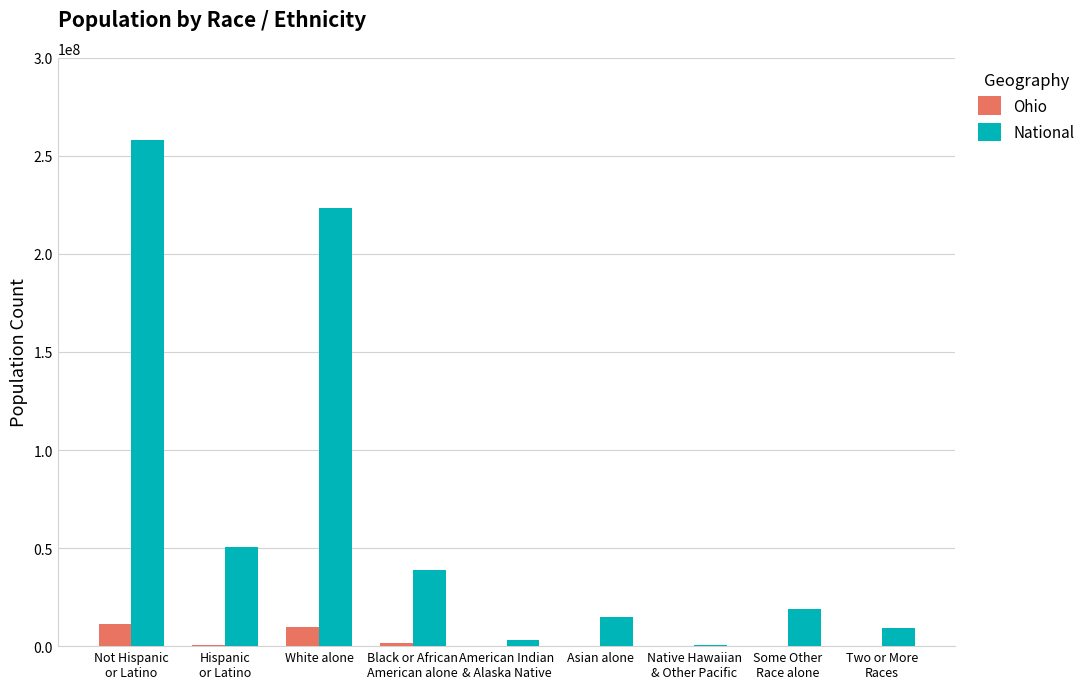

What is the sum of all Ohio values?

23073008